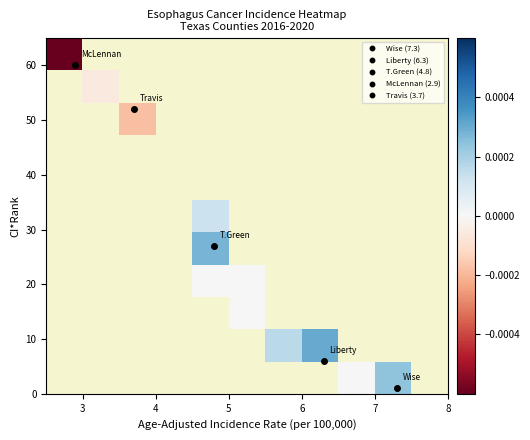

How many data points does each series have?

11